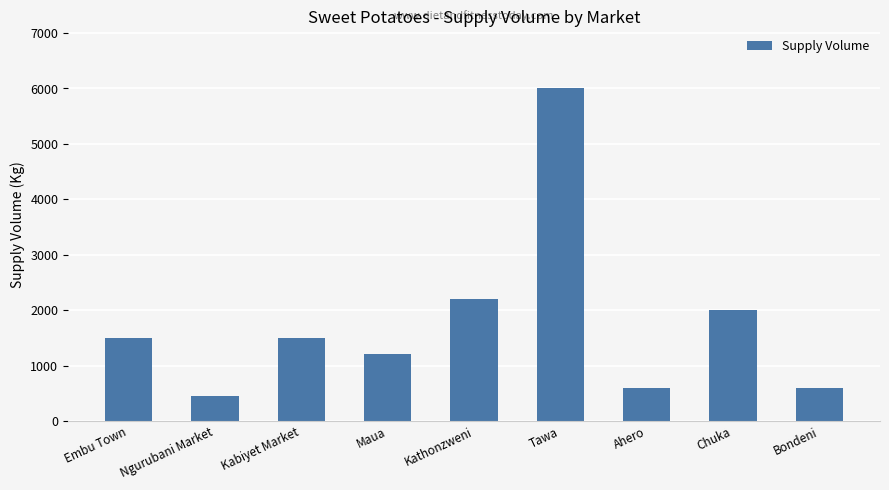

The value at Tawa is 6000. True or false?

True